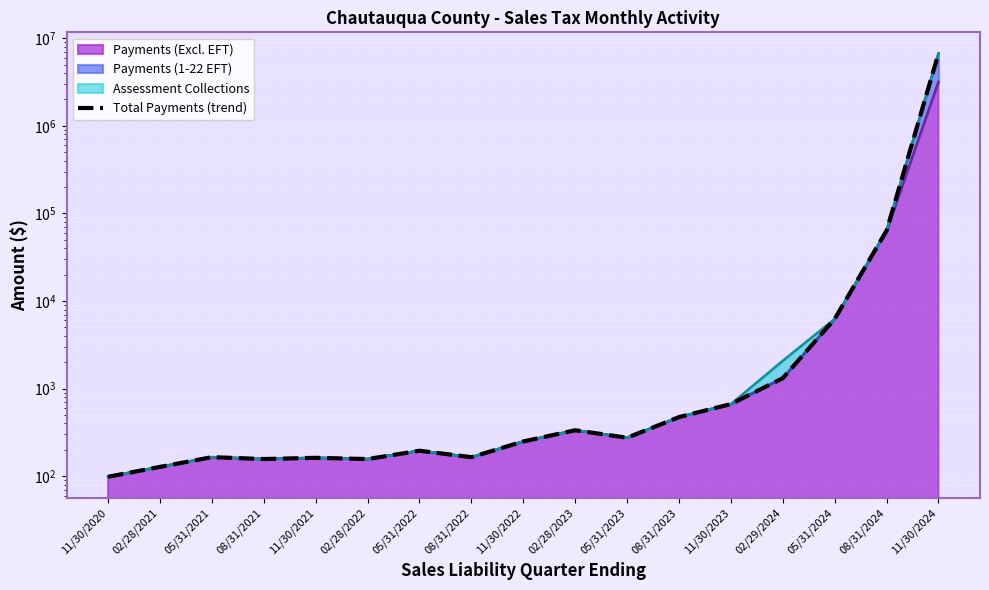

What is the label of the 8th point from the left?

08/31/2022